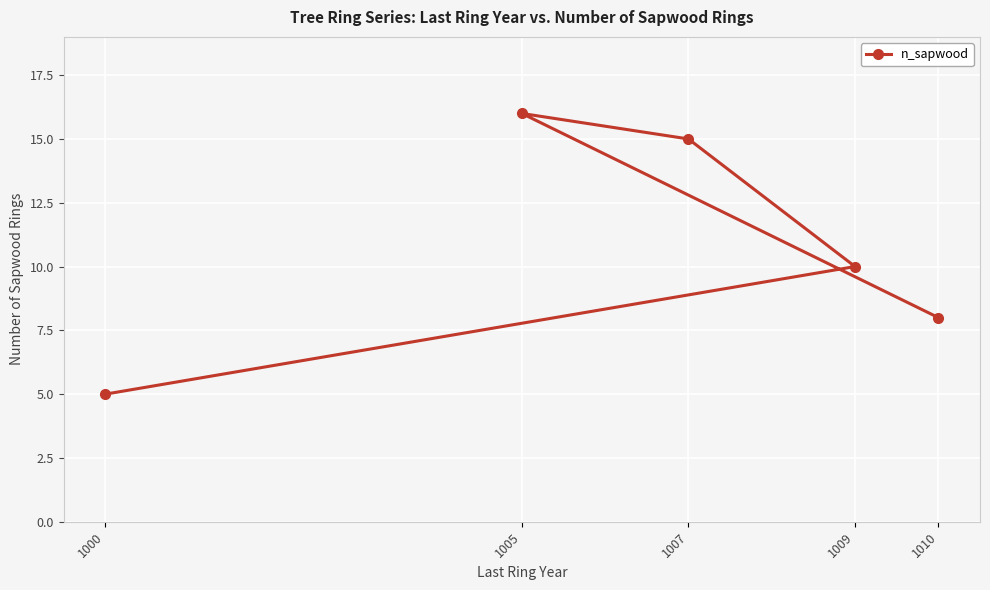

What is the change in value from 1000 to 1007?

+10